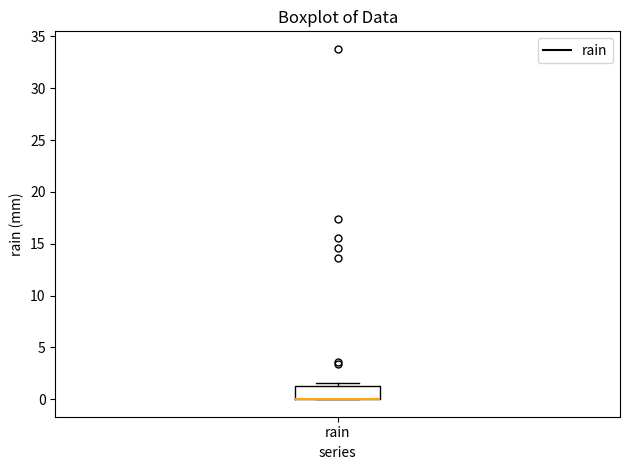

Transcribe this box plot: give where the median line is, the range the box spans, and where the two whiskers end, as read against the y-axis. The values are not printed on the chart, so give them approximately, as read against the axis.

median 0.0 (drawn on the box's lower edge), box 0.0 to 1.5, whiskers 0.0 to 1.5 (just above the box's upper edge)